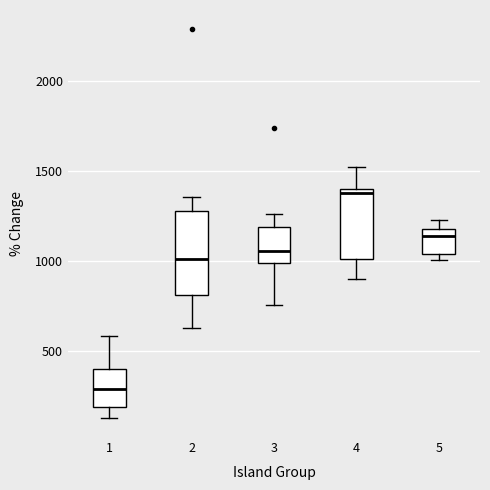

Which box has the highest median line?

4